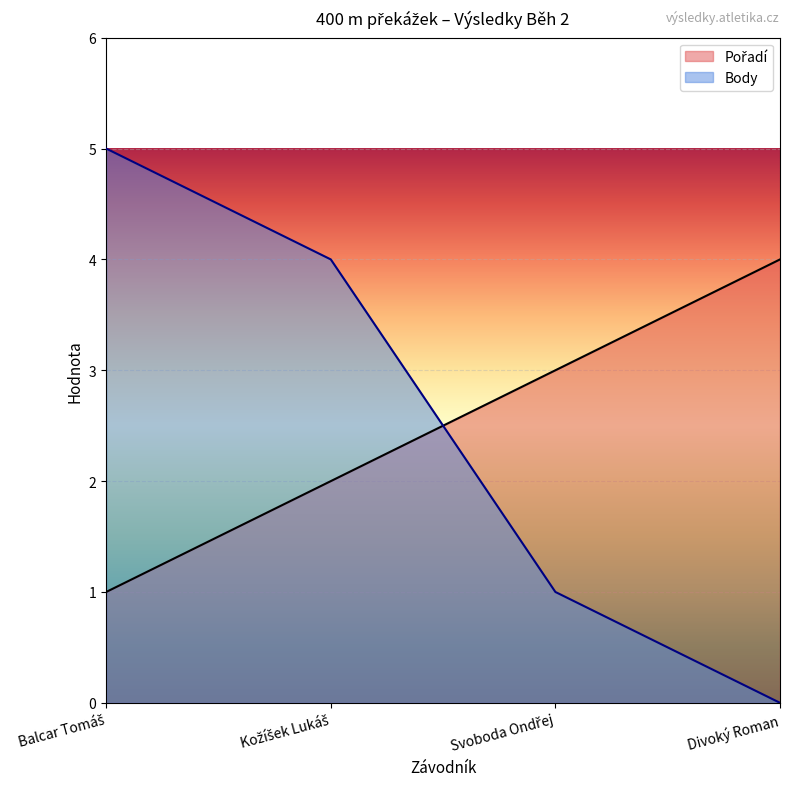

How many series are shown in this chart?

2